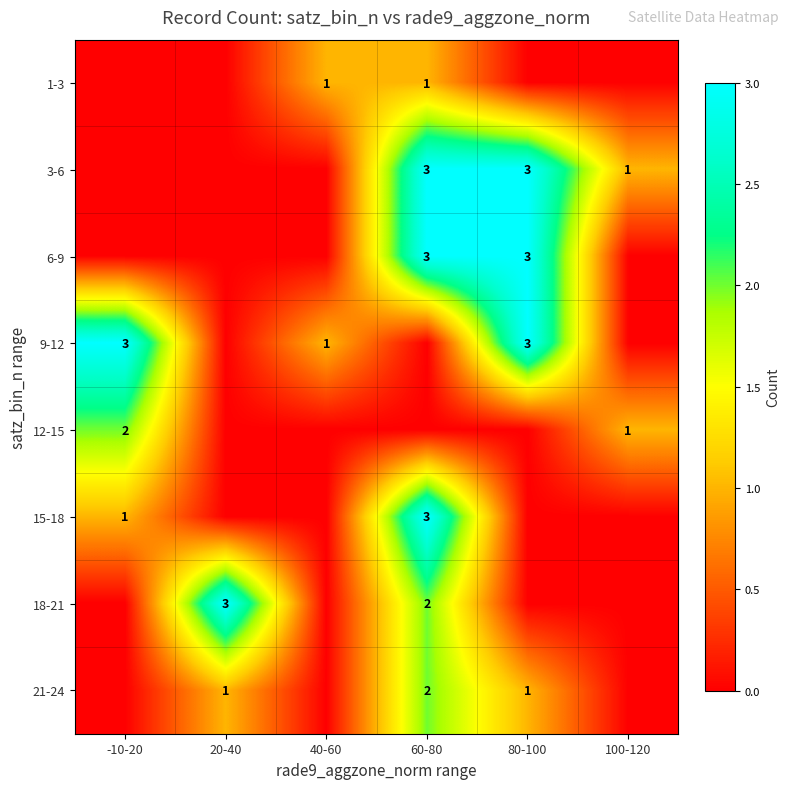

Is it true that 21-24 equals 1 at 20-40?

True